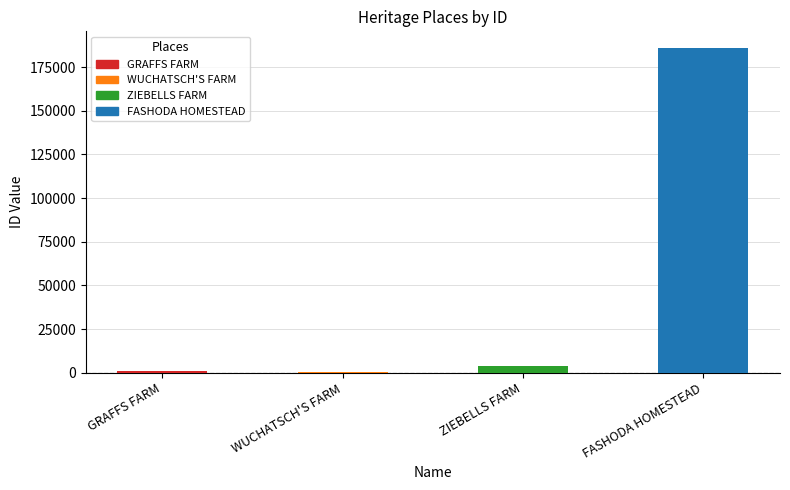

Between FASHODA HOMESTEAD and WUCHATSCH'S FARM, which is larger?

FASHODA HOMESTEAD